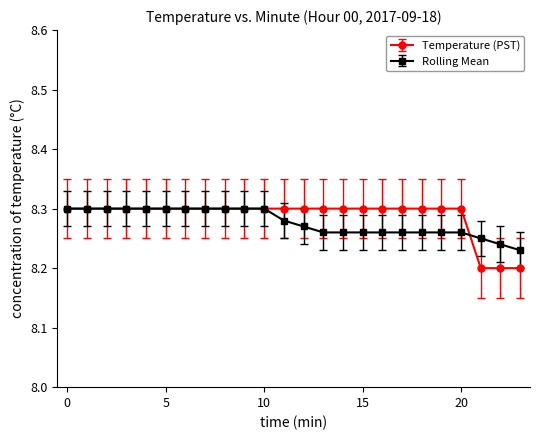

Is this an area chart (filled region under the line)?

No